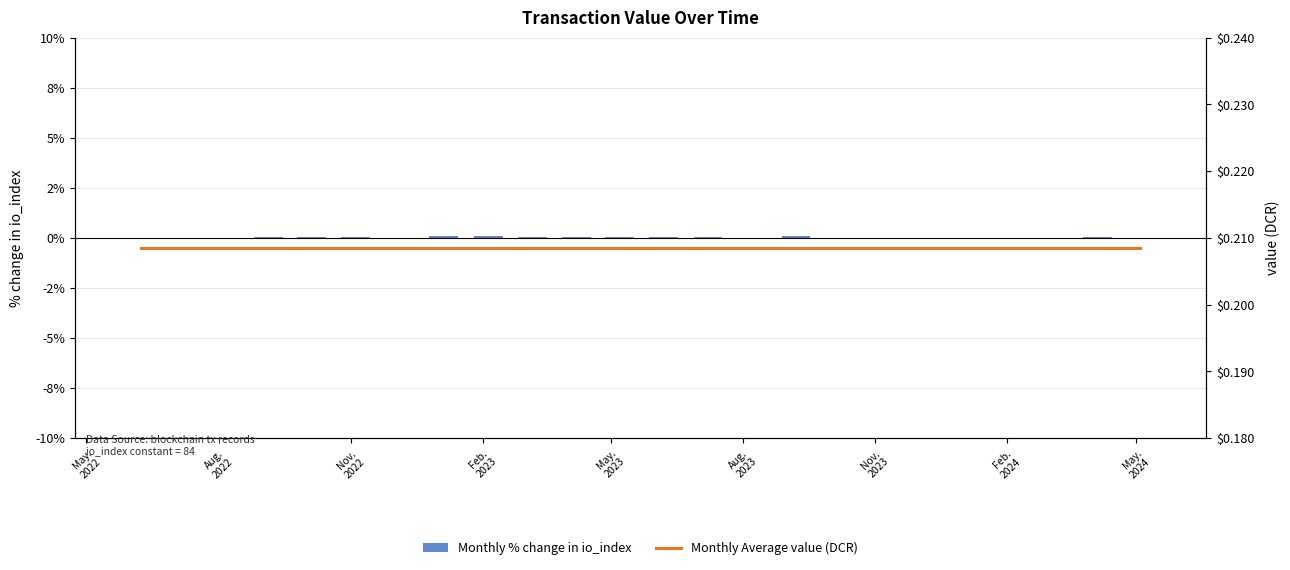

Is it true that Monthly Average value (DCR) equals 0.2 at Feb.
2024?

True